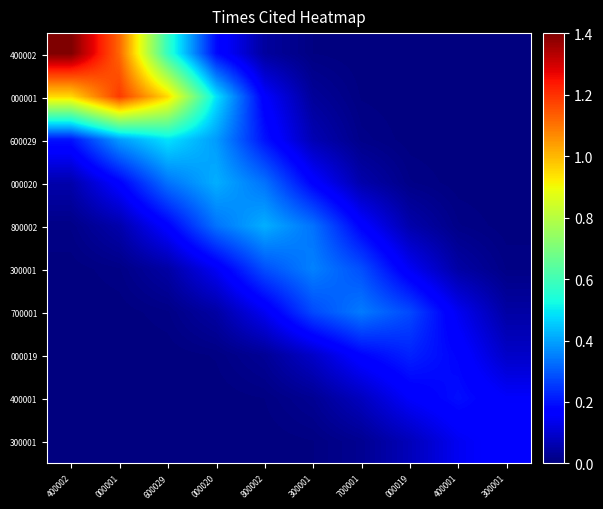

What is the spread (max minus min) of values at 600029?

1.0